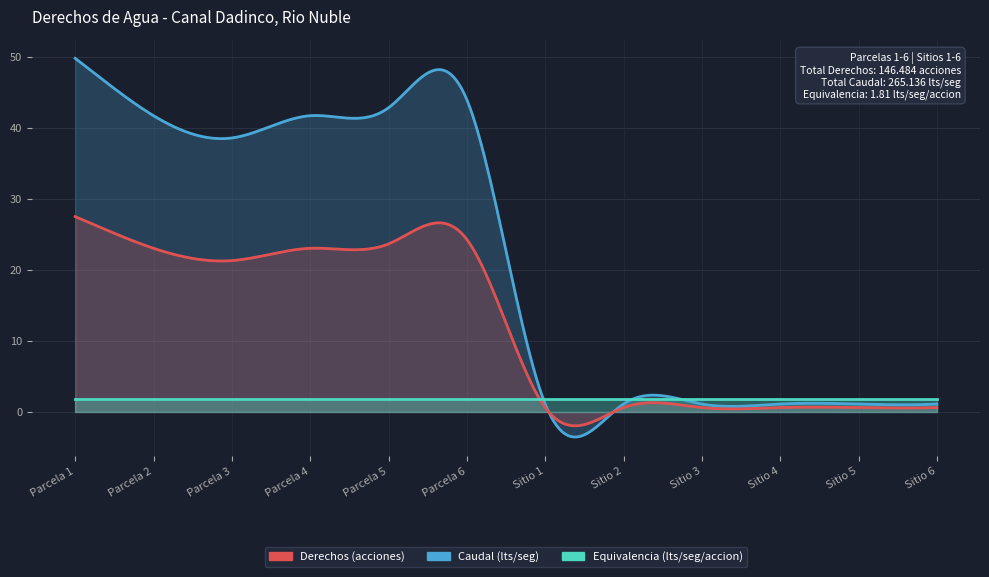

Rank the series by their maximum value, from highest to lowest.

Caudal (lts/seg), Derechos (acciones), Equivalencia (lts/seg/accion)